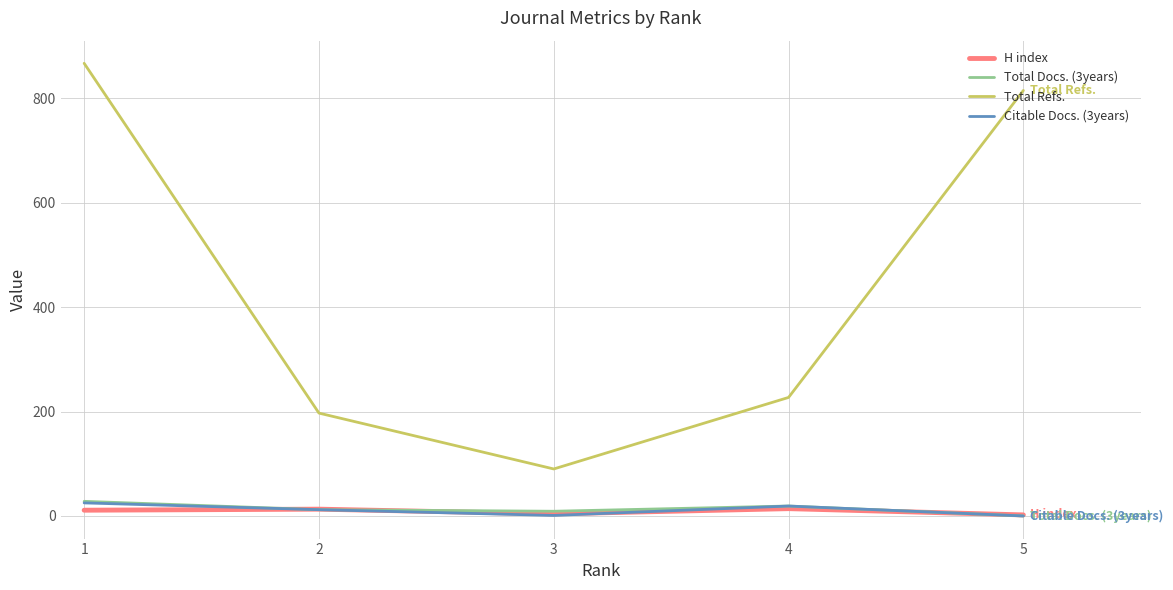

Is it true that Total Refs. equals 867 at 1?

True